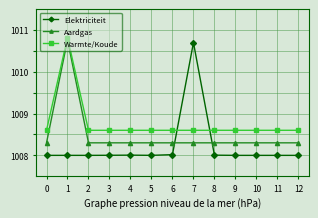

Reading left to right, what are all the values shown in this chart?

Elektriciteit: 0=1008.0	1=1008.0	2=1008.0	3=1008.0	4=1008.0	5=1008.0	6=1008.0	7=1010.7	8=1008.0	9=1008.0	10=1008.0	11=1008.0	12=1008.0
Aardgas: 0=1008.3	1=1010.8	2=1008.3	3=1008.3	4=1008.3	5=1008.3	6=1008.3	7=1008.3	8=1008.3	9=1008.3	10=1008.3	11=1008.3	12=1008.3
Warmte/Koude: 0=1008.6	1=1010.8	2=1008.6	3=1008.6	4=1008.6	5=1008.6	6=1008.6	7=1008.6	8=1008.6	9=1008.6	10=1008.6	11=1008.6	12=1008.6